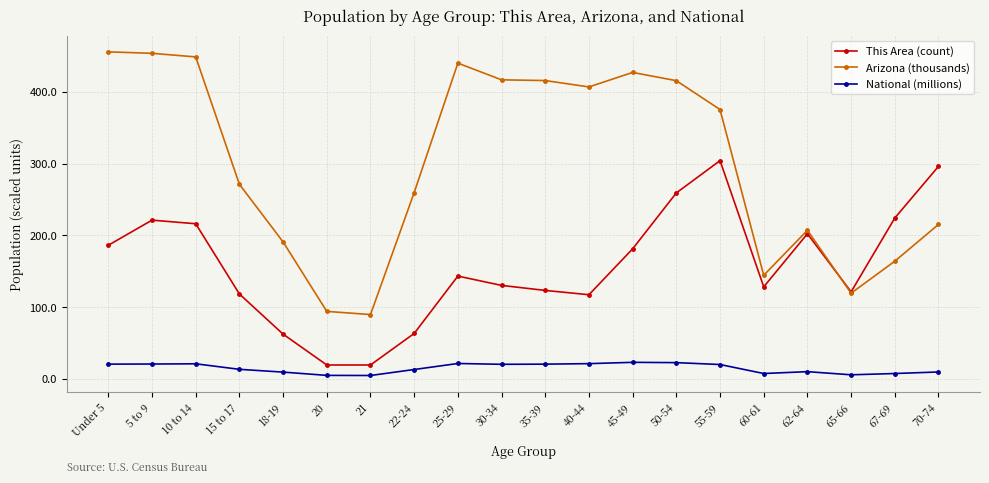

Which series has the largest total across all categories?

Arizona (thousands)